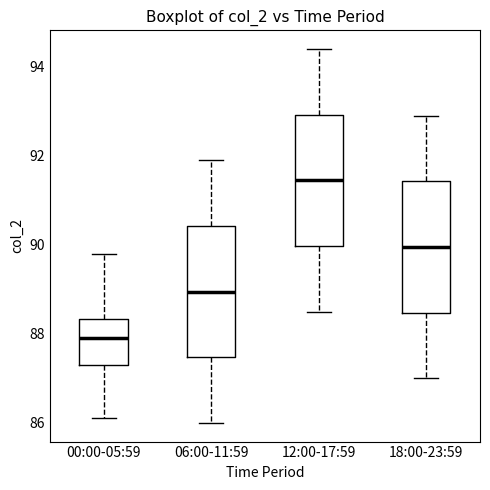

Which box's median line is the lowest?

00:00-05:59